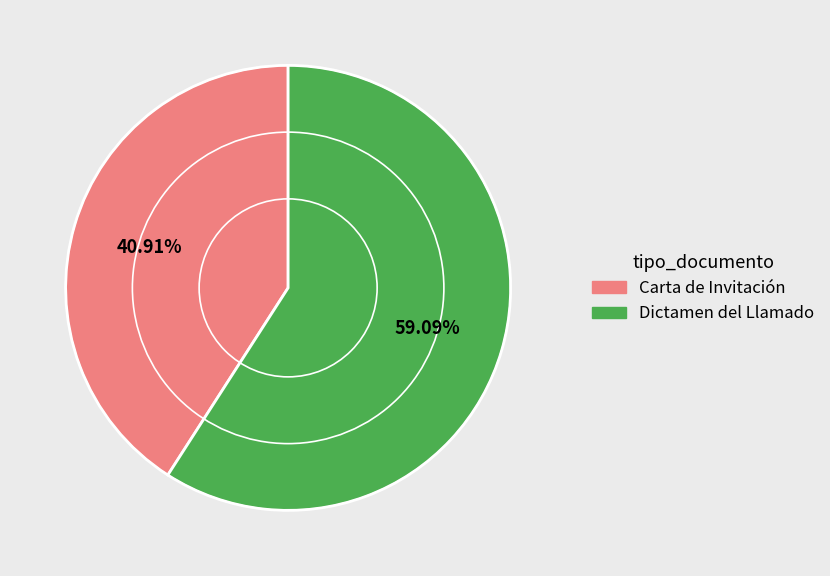

Does any single category account for the majority?

Yes